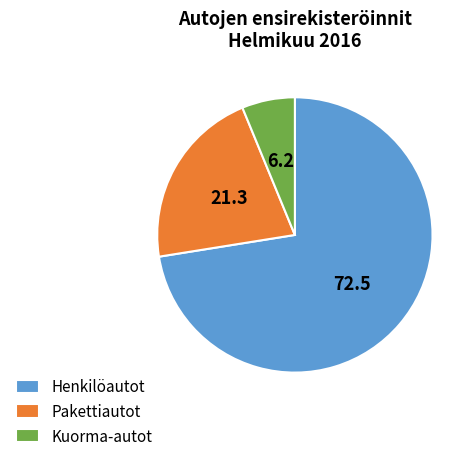

Which slice is the largest?

Henkilöautot